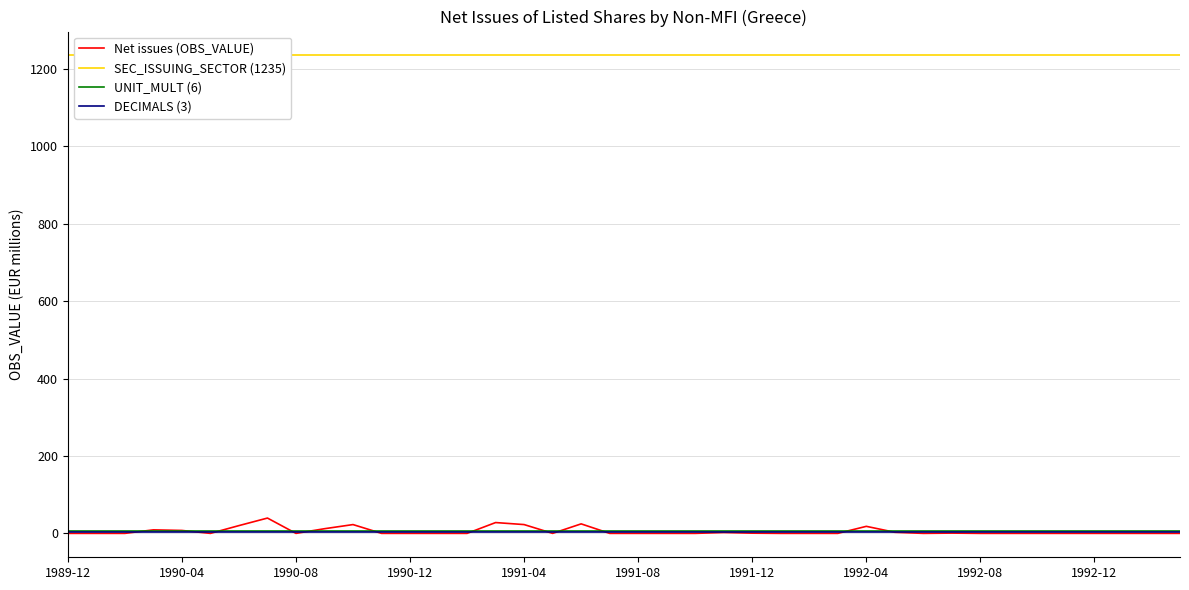

Which category has the highest value in the DECIMALS (3) series?

1989-12